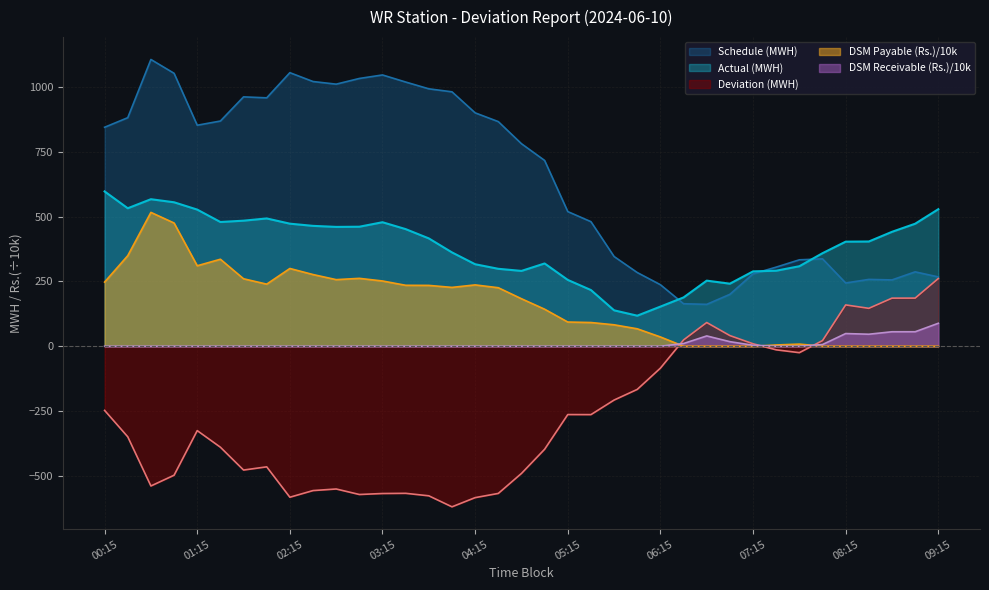

True or false: DSM Receivable (Rs.) has a value of 0.0 at 05:15.

True